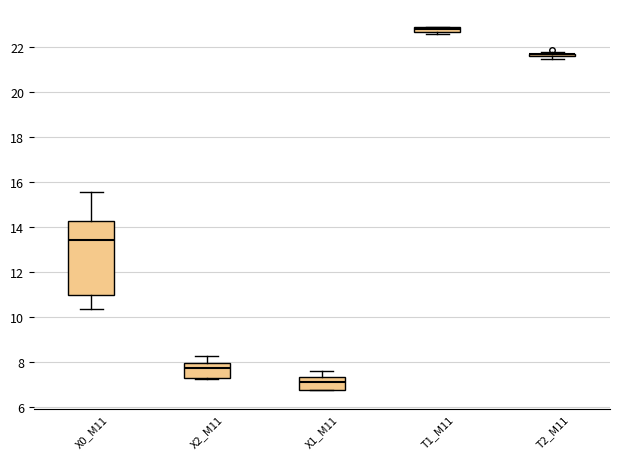

Comparing the boxes themselves (not the whiskers), which one is the tallest?

X0_M11